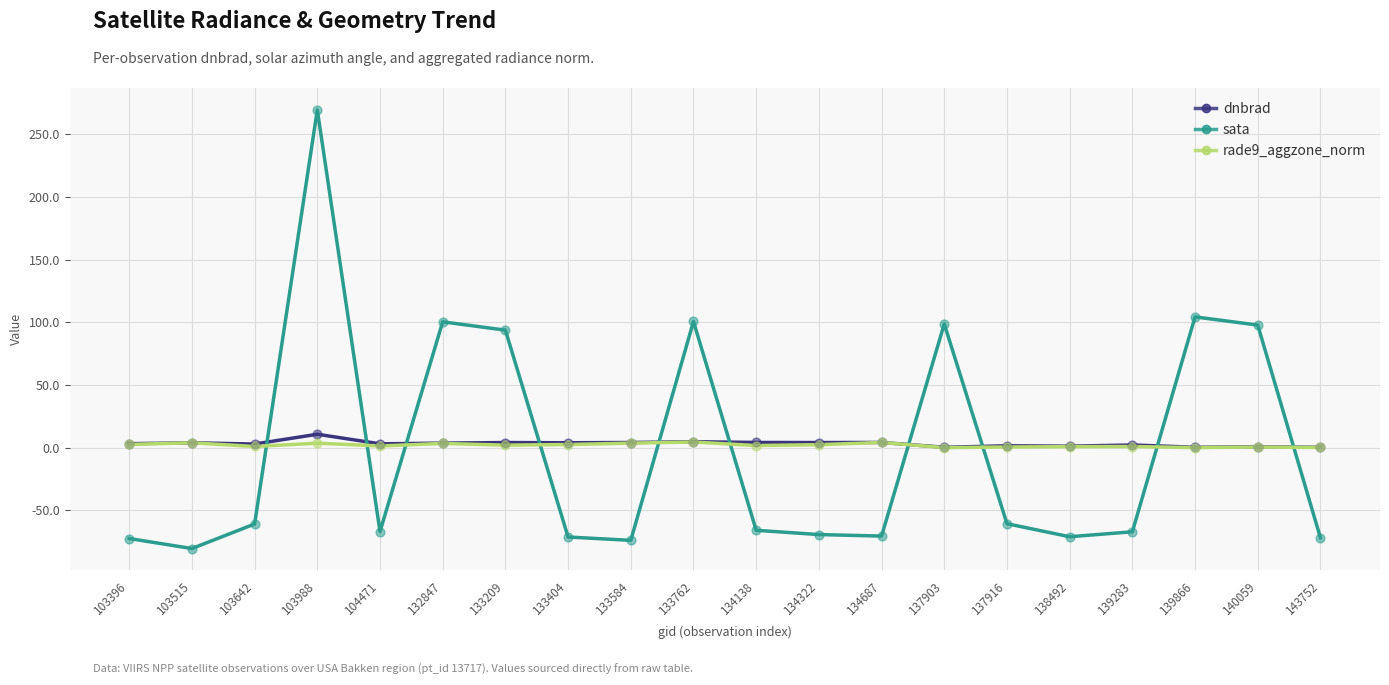

At which category is the sum across all series the highest?

103988